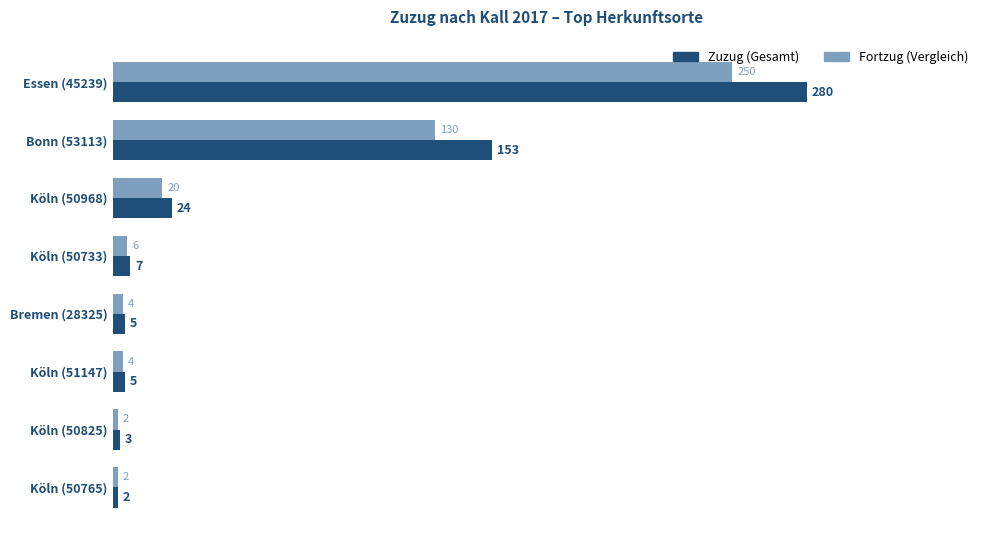

What is the difference between the second highest and minimum values in the Fortzug (Vergleich) series?

128